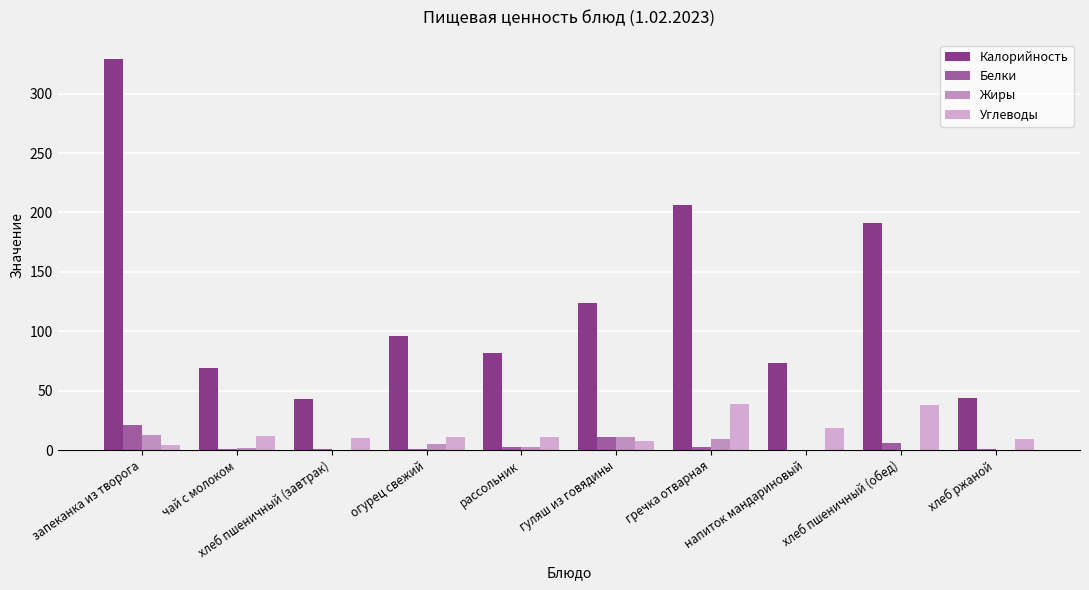

How many groups of bars are there?

10